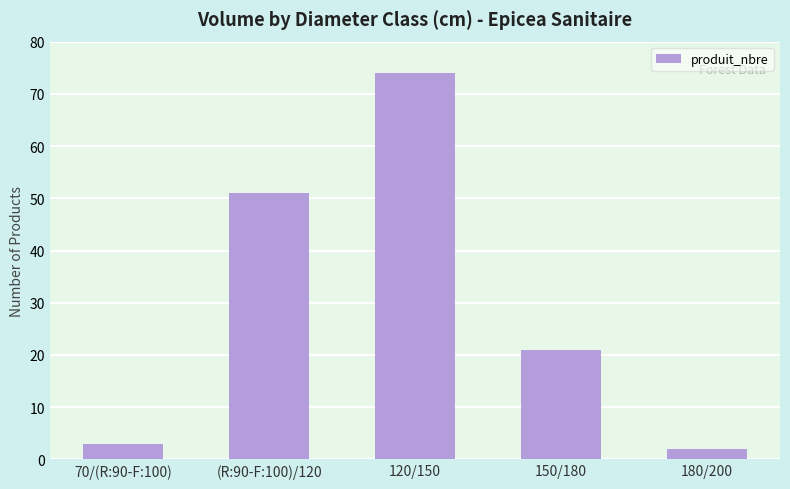

List the labels in order of value, largest first.

120/150, (R:90-F:100)/120, 150/180, 70/(R:90-F:100), 180/200